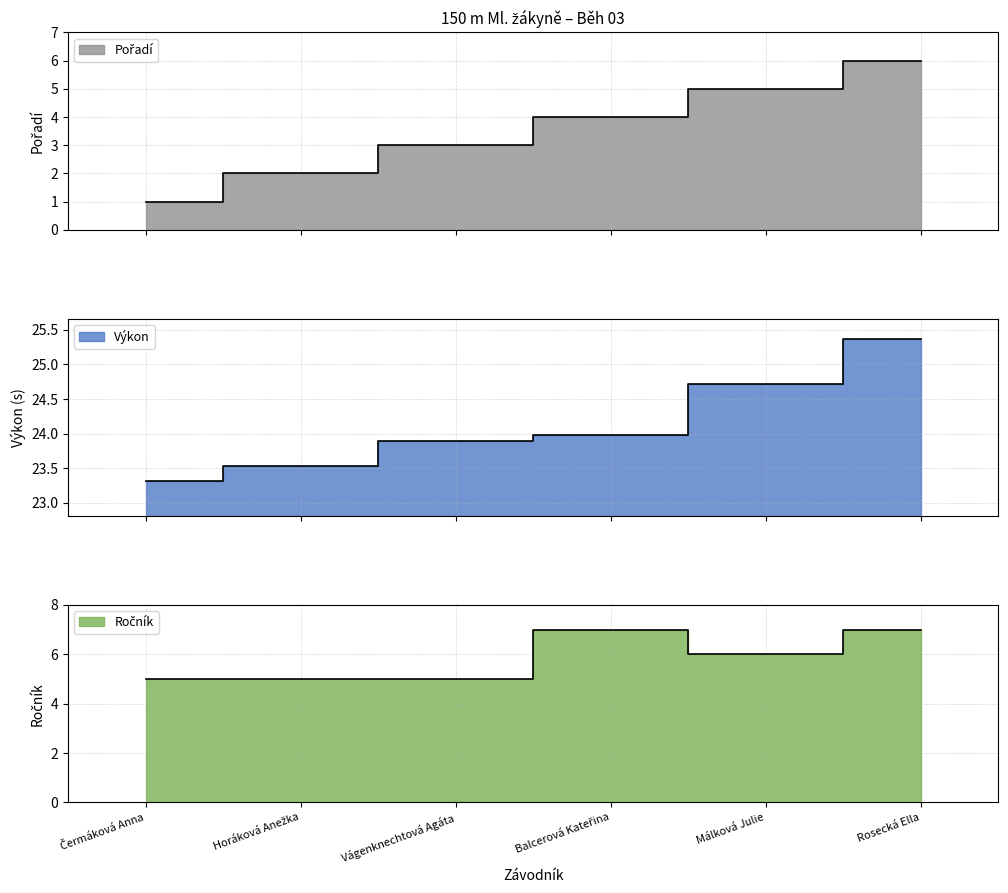

True or false: Výkon has more than 0 interior local peaks.

False